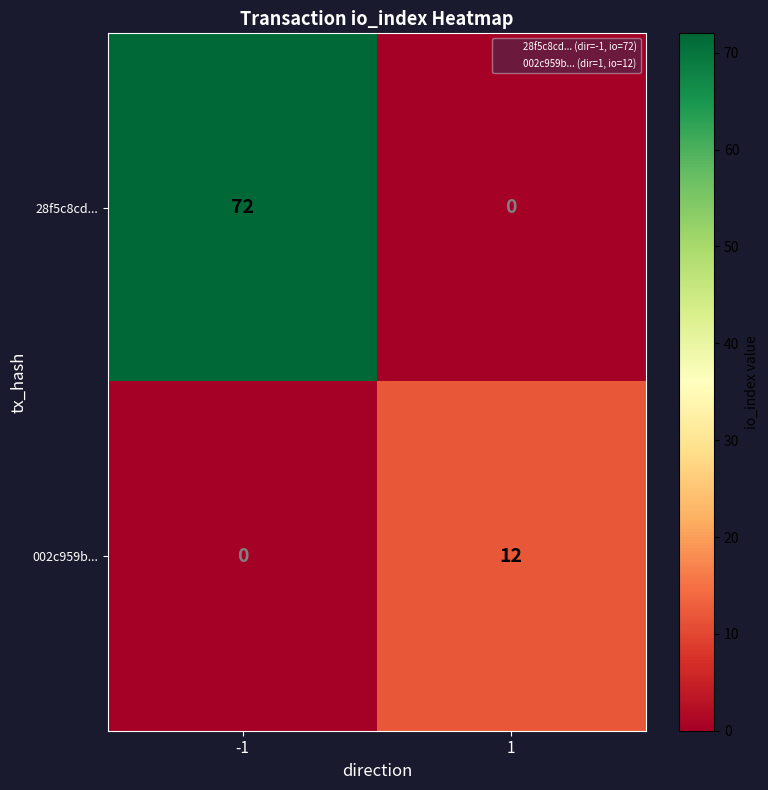

Count the number of data series in this chart.

2